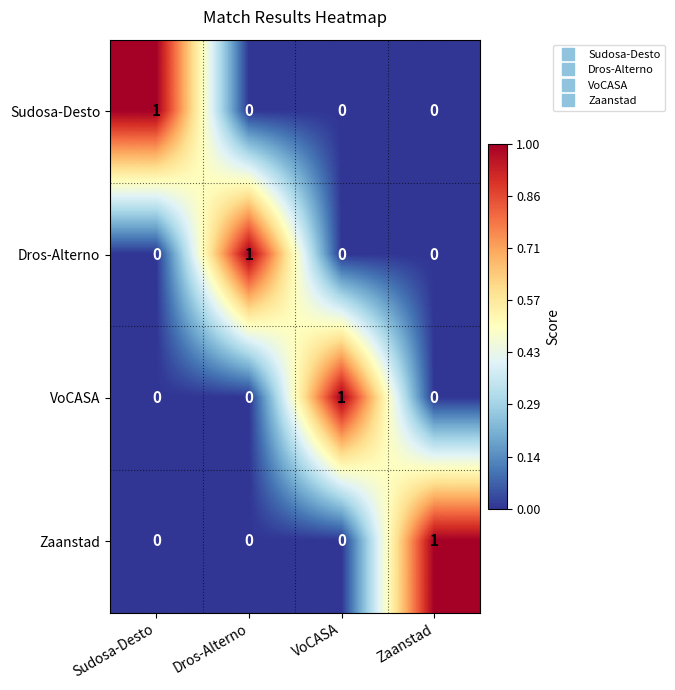

True or false: Zaanstad has a value of 1 at Dros-Alterno.

False